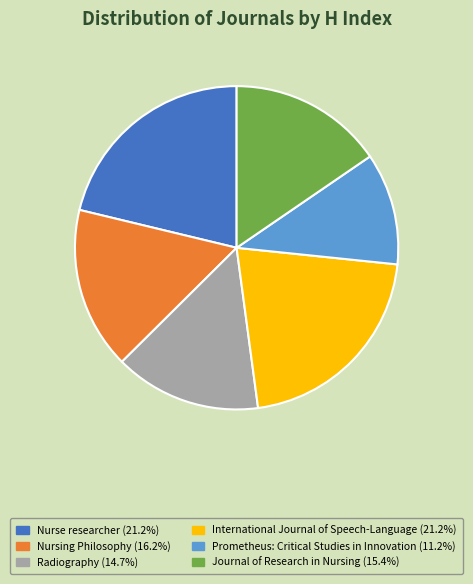

Which slice is the smallest?

Prometheus: Critical Studies in Innovation